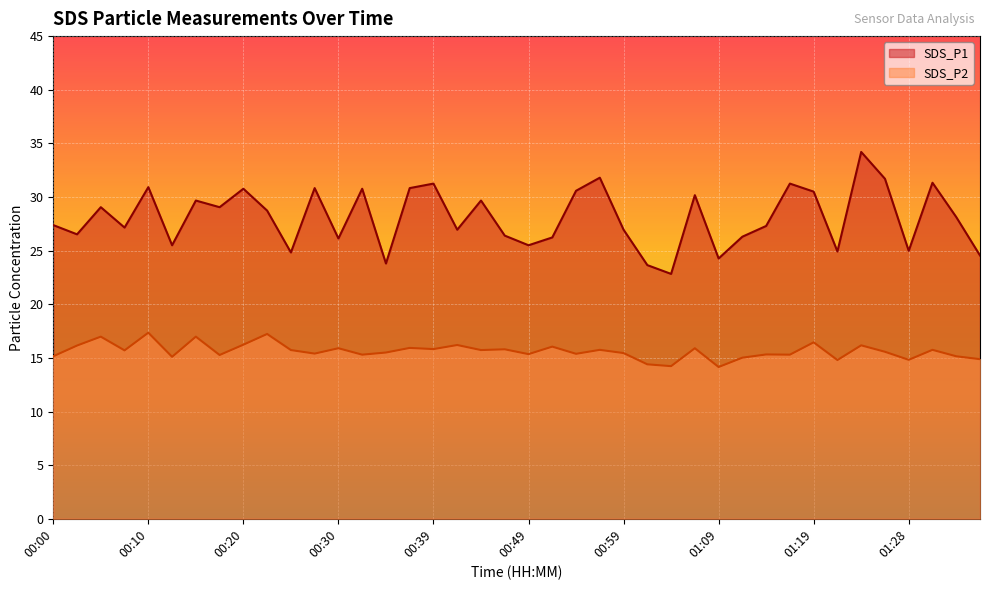

Reading left to right, what are all the values shown in this chart?

SDS_P1: 00:00=27.4	00:03=26.5	00:05=29.1	00:07=27.1	00:10=30.9	00:12=25.5	00:15=29.7	00:17=29.1	00:20=30.8	00:22=28.7	00:25=24.8	00:27=30.8	00:30=26.1	00:32=30.8	00:34=23.8	00:37=30.8	00:39=31.2	00:42=26.9	00:44=29.7	00:47=26.4	00:49=25.5	00:52=26.2	00:54=30.6	00:57=31.8	00:59=26.9	01:01=23.6	01:04=22.8	01:06=30.2	01:09=24.3	01:11=26.3	01:14=27.3	01:16=31.2	01:19=30.5	01:21=24.9	01:23=34.2	01:26=31.7	01:28=25.0	01:31=31.3	01:33=28.1	01:36=24.6
SDS_P2: 00:00=15.2	00:03=16.1	00:05=17.0	00:07=15.7	00:10=17.4	00:12=15.1	00:15=17.0	00:17=15.3	00:20=16.2	00:22=17.2	00:25=15.7	00:27=15.4	00:30=15.9	00:32=15.3	00:34=15.5	00:37=15.9	00:39=15.8	00:42=16.2	00:44=15.7	00:47=15.8	00:49=15.3	00:52=16.1	00:54=15.4	00:57=15.8	00:59=15.4	01:01=14.4	01:04=14.2	01:06=15.9	01:09=14.2	01:11=15.0	01:14=15.3	01:16=15.3	01:19=16.4	01:21=14.8	01:23=16.2	01:26=15.6	01:28=14.8	01:31=15.8	01:33=15.2	01:36=14.9